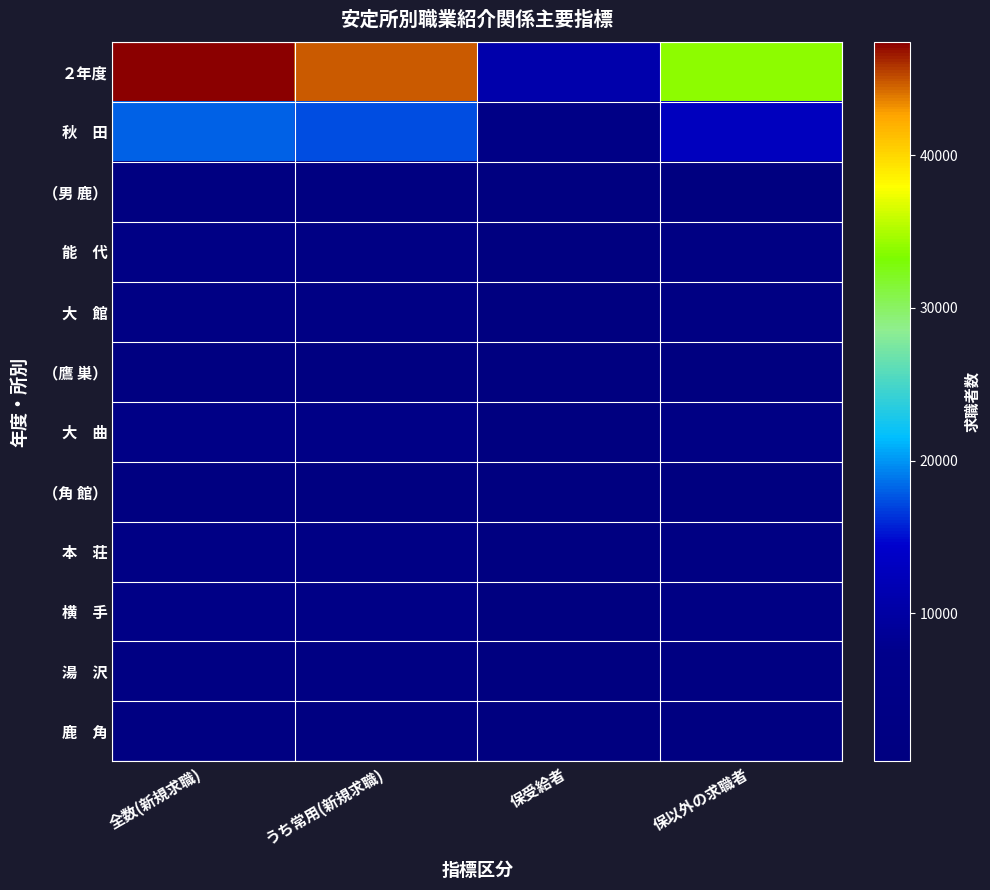

At how many categories does at least one series exceed 11640?

3